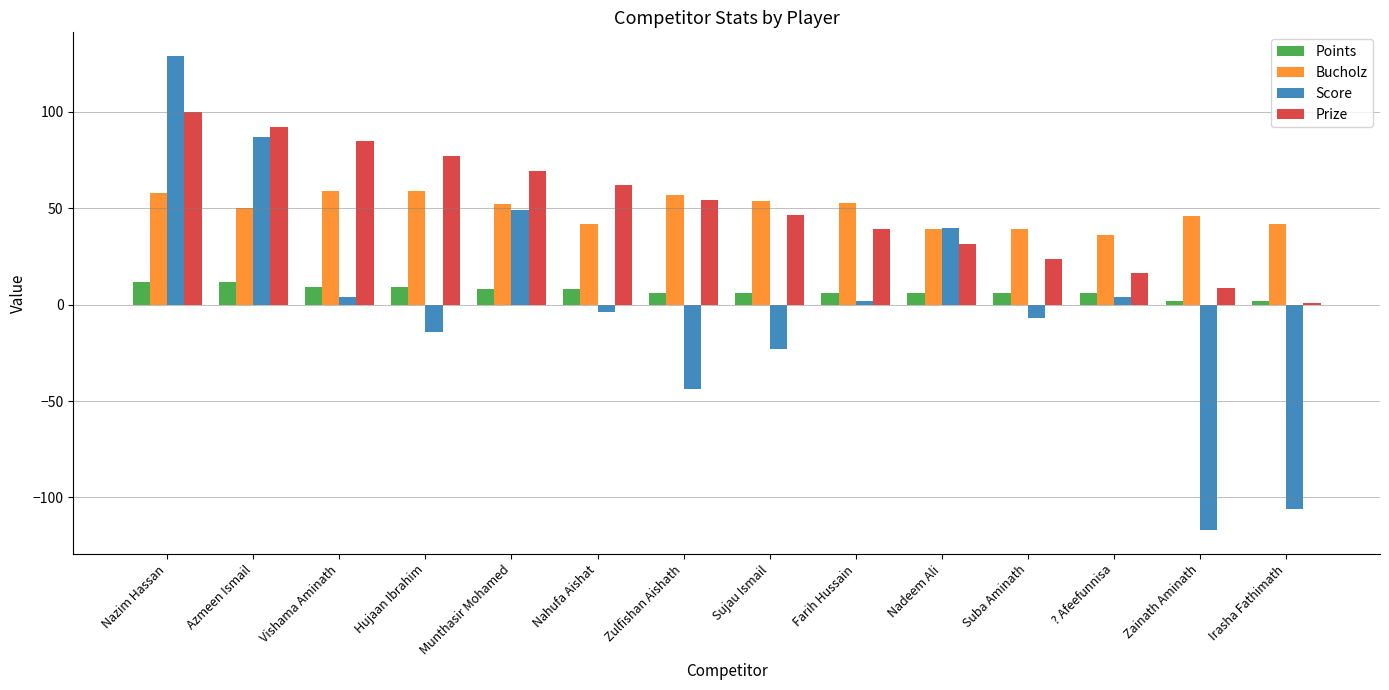

Are the bars grouped side by side (vs. stacked)?

Yes